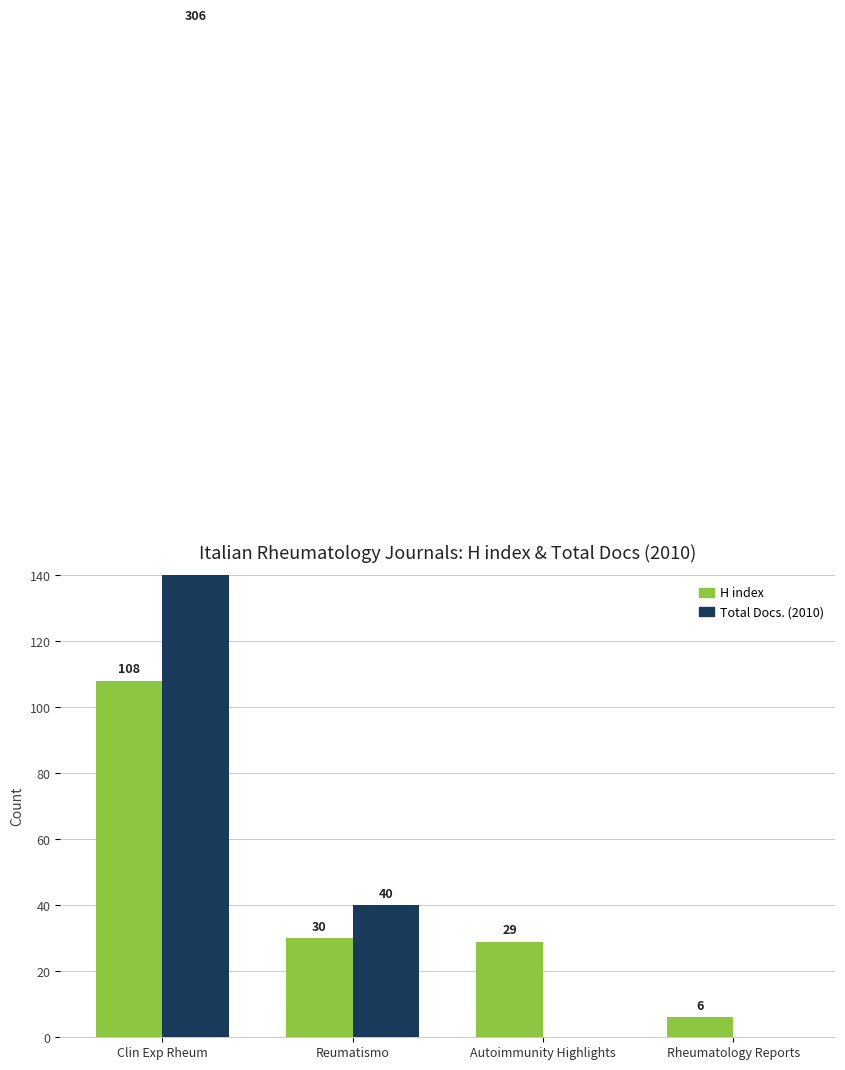

What is the sum of the H index values at Rheumatology Reports and Clin Exp Rheum?

114